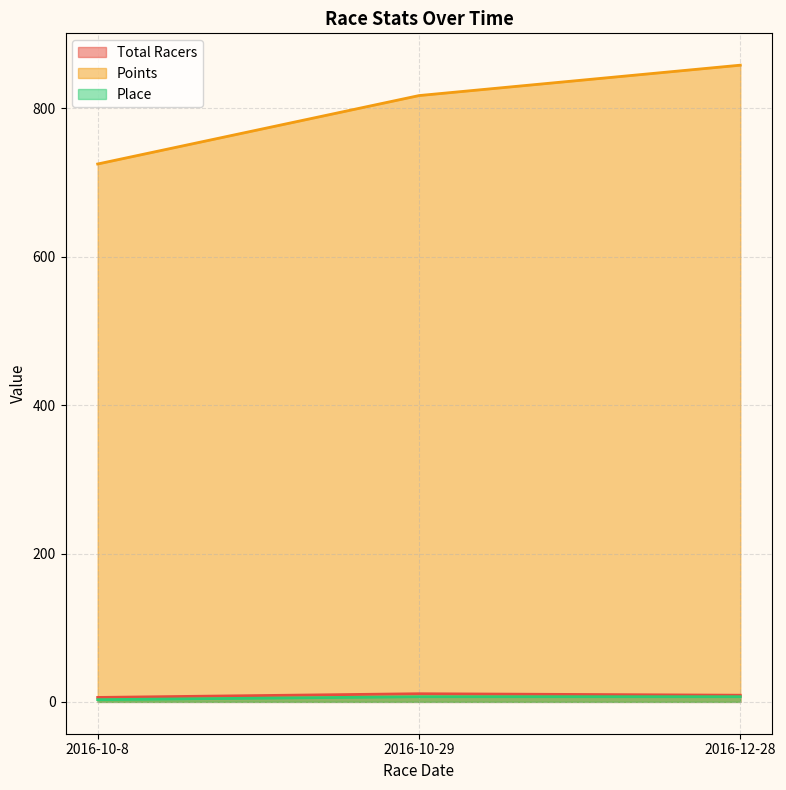

The value of Place at 2016-10-8 is 1.4. True or false?

False